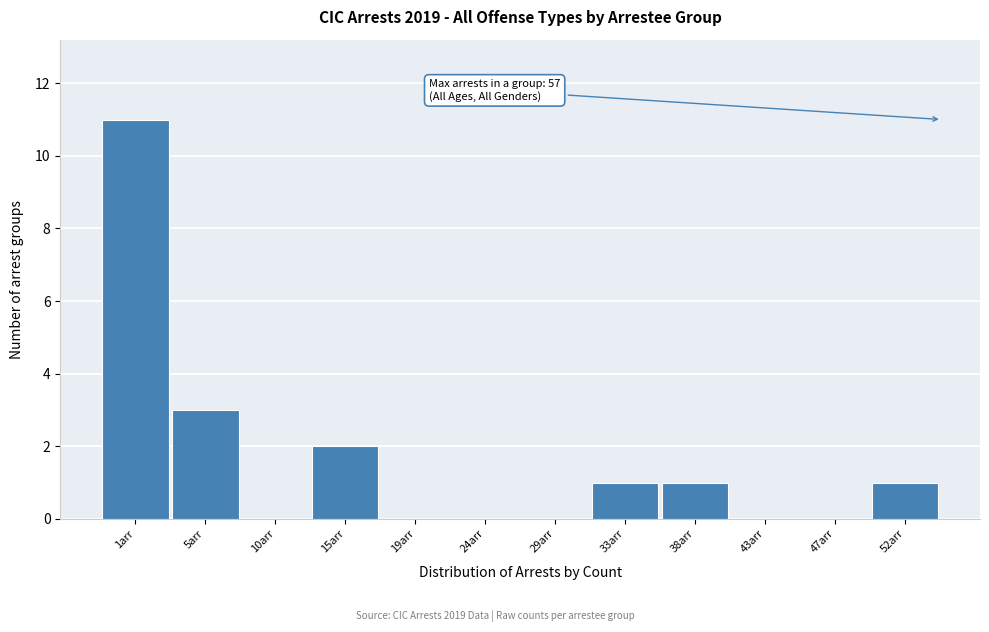

Reading left to right, what are all the values shown in this chart?

1arr=11	5arr=3	10arr=0	15arr=2	19arr=0	24arr=0	29arr=0	33arr=1	38arr=1	43arr=0	47arr=0	52arr=1